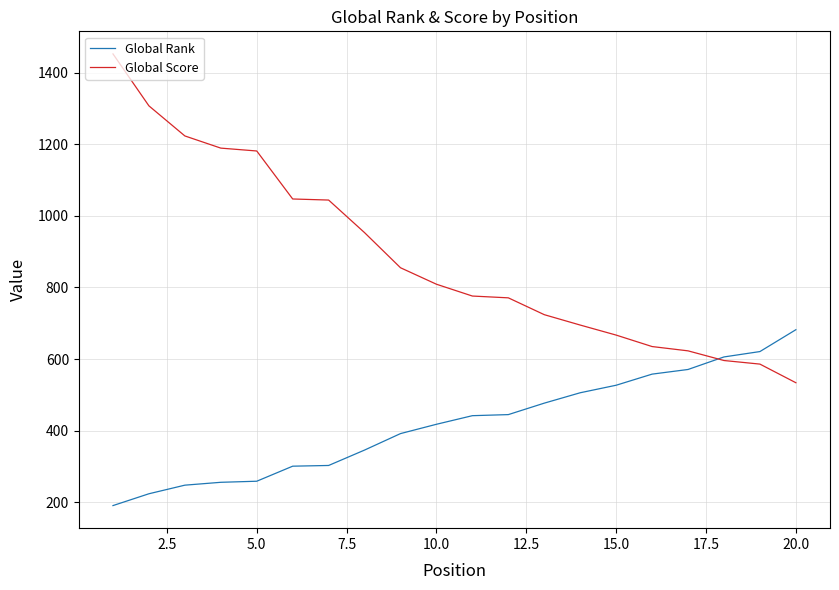

Which series has the widest spread of values?

Global Score